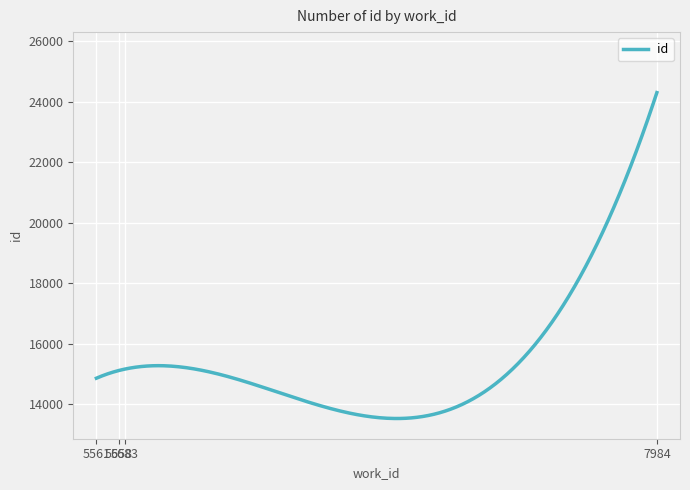

What is the minimum value shown in the chart?

13527.1